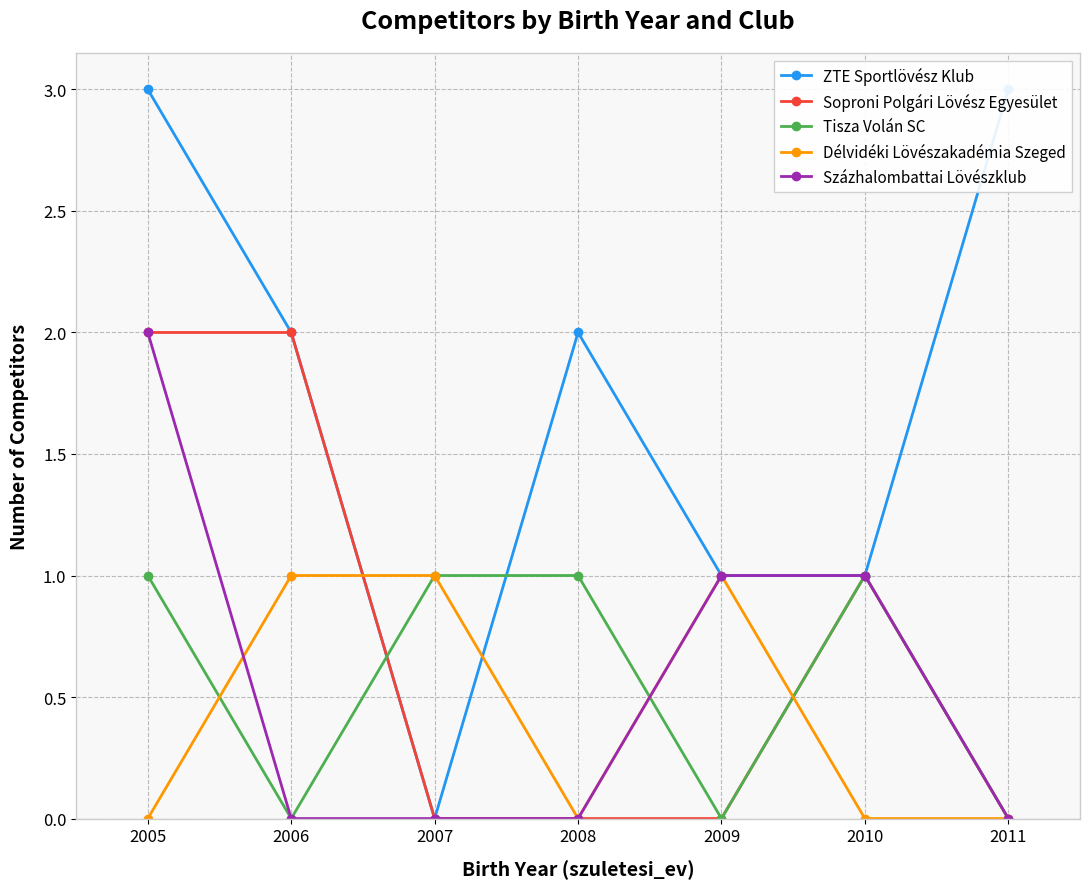

After their last crossing, which series has the higher values: ZTE Sportlövész Klub or Délvidéki Lövészakadémia Szeged?

ZTE Sportlövész Klub